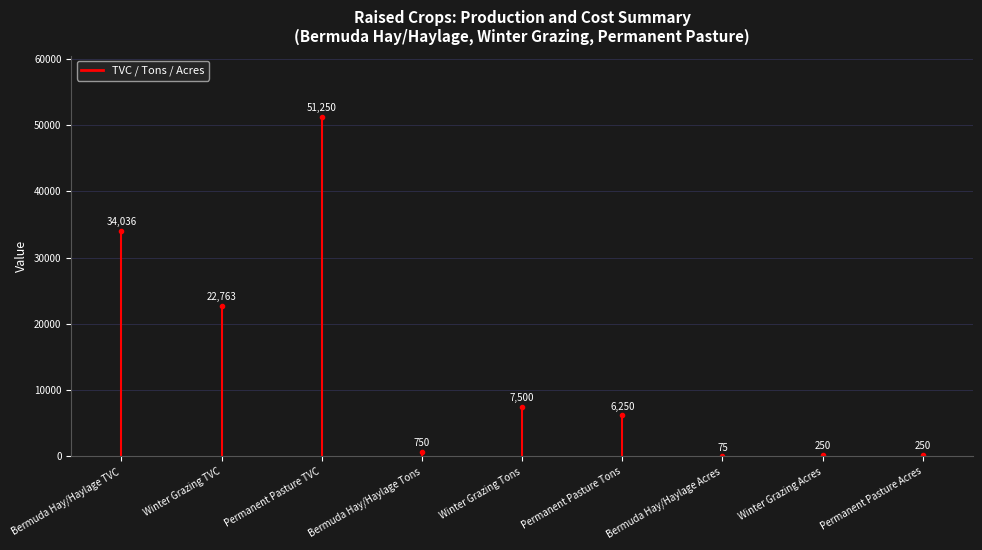

At which label does Bermuda Hay/Haylage first exceed 750?

Total Variable Costs (TVC)